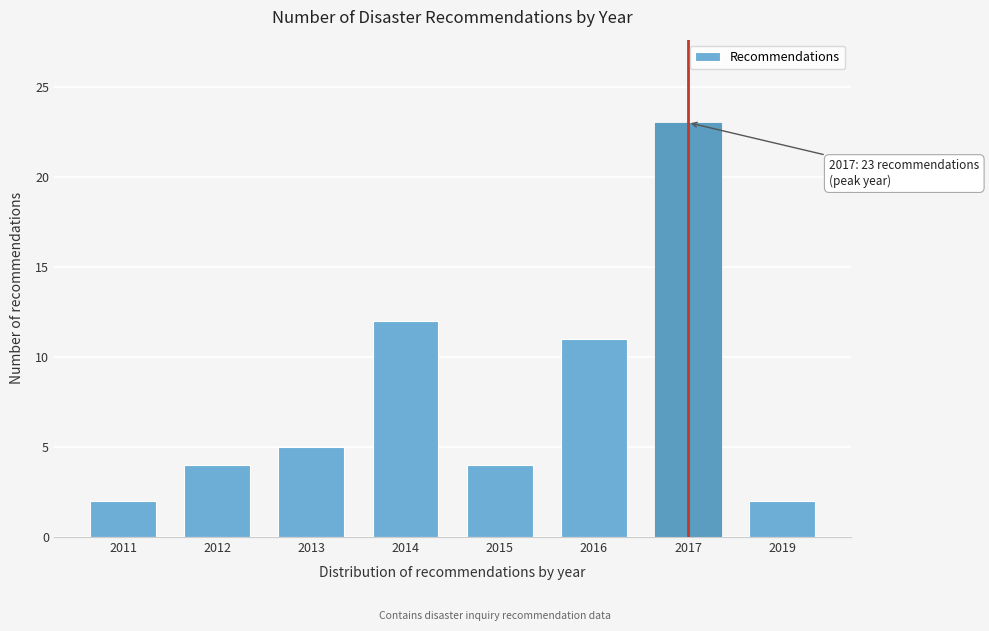

Reading left to right, transcribe all the data shown in this chart.

2	4	5	12	4	11	23	2